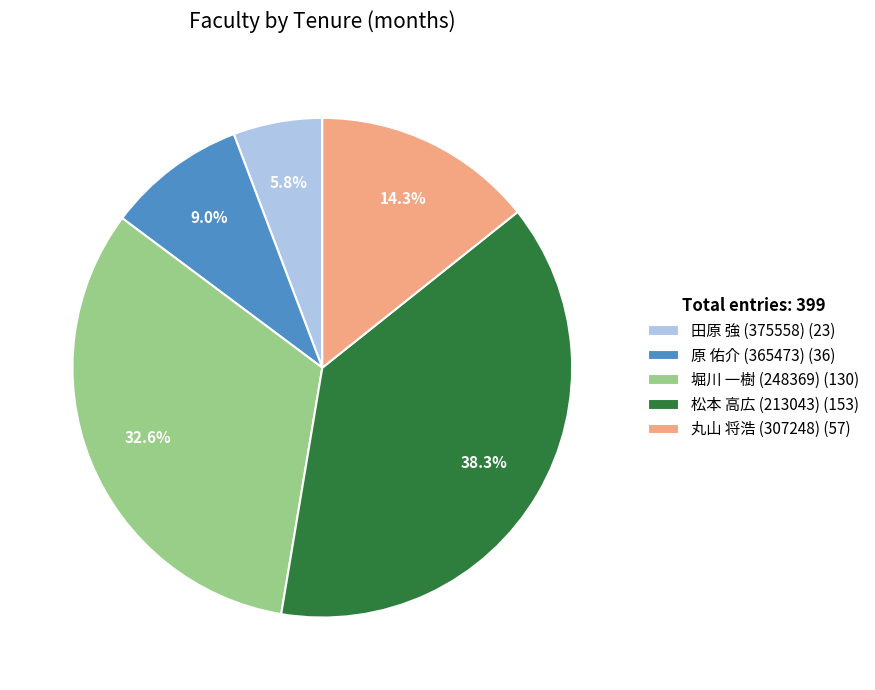

Is there any slice that represents more than half of the pie?

No